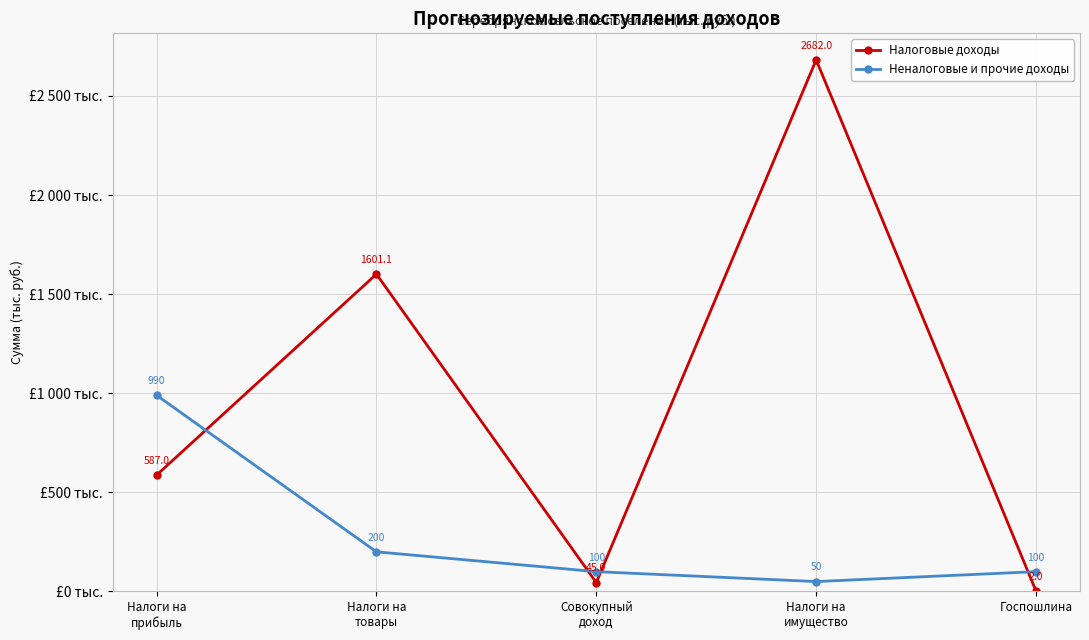

Is this an area chart (filled region under the line)?

No